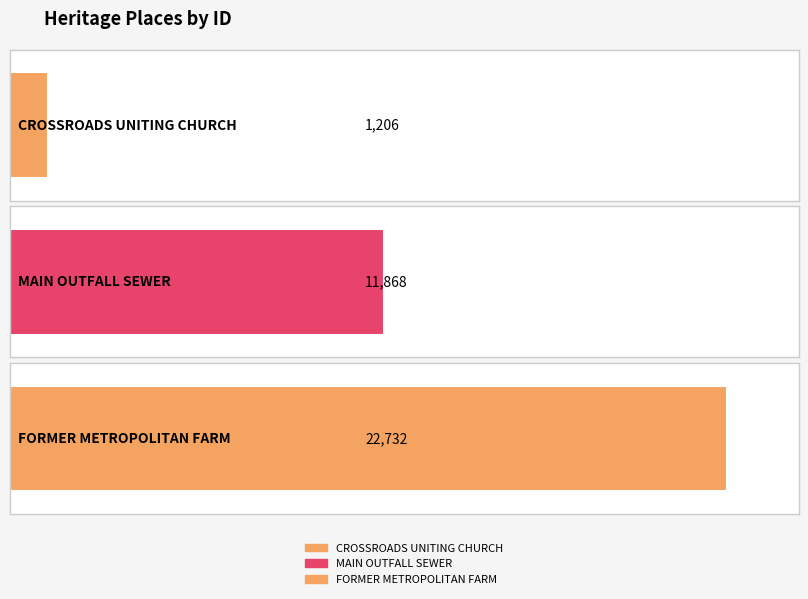

Approximately how many times larger is the value at CROSSROADS UNITING CHURCH compared to FORMER METROPOLITAN FARM?

0.1